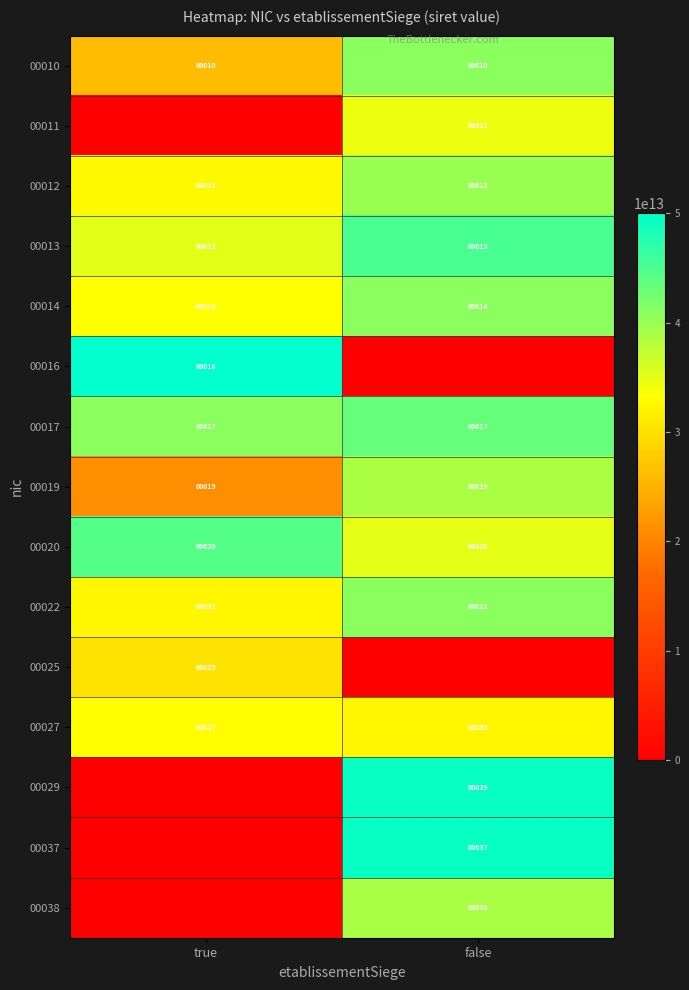

What value does the 00020 series have at true?

20